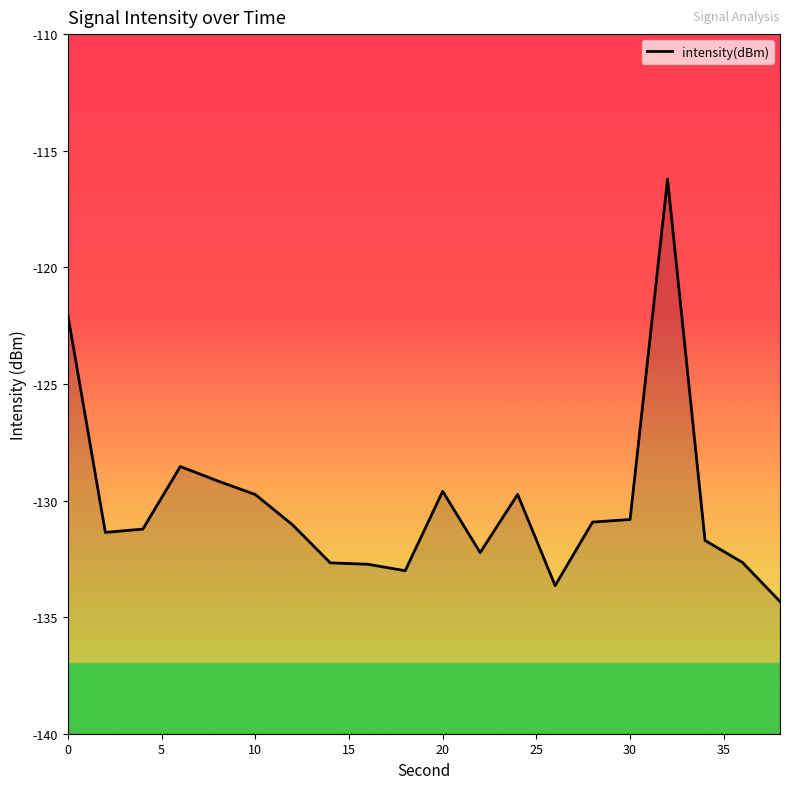

True or false: there are more than 1 points higher than both neighbors.

True